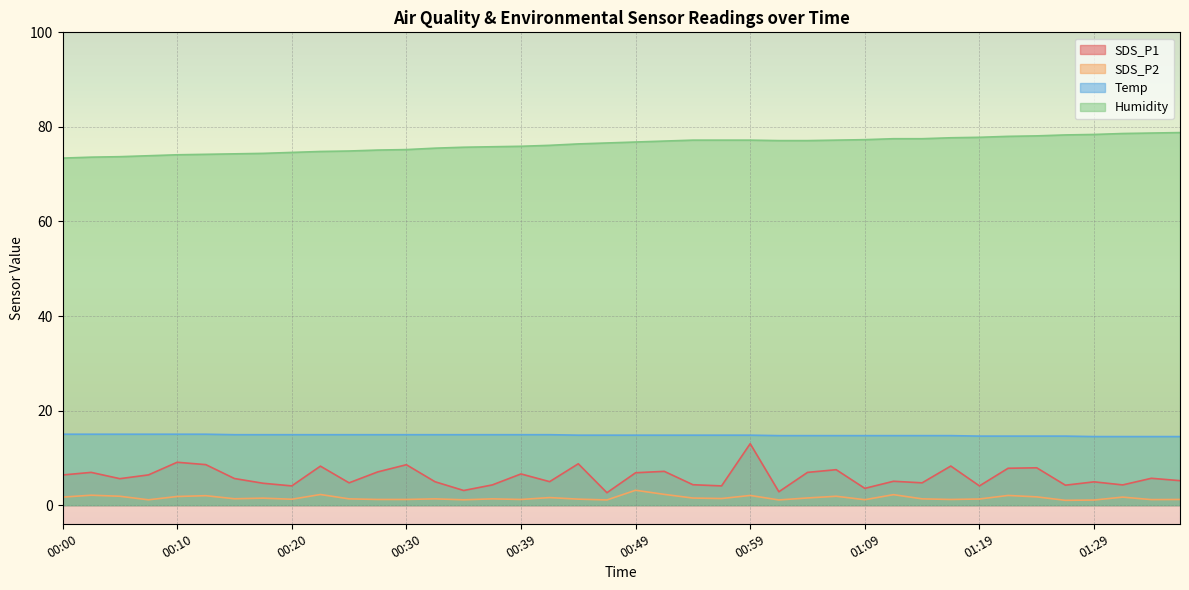

At 01:04, list the series in order from smallest to largest.

SDS_P2, SDS_P1, Temp, Humidity